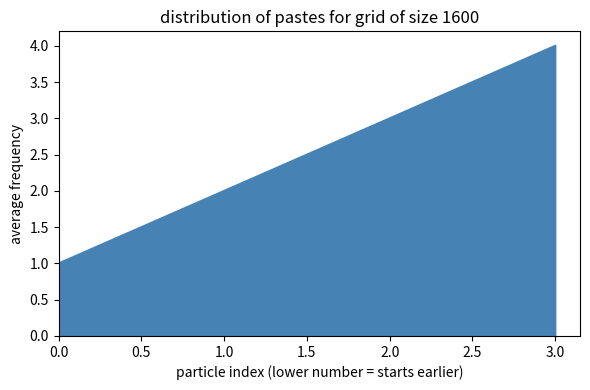

Rank the categories by value from highest to lowest.

3.0, 2.0, 1.0, 0.0